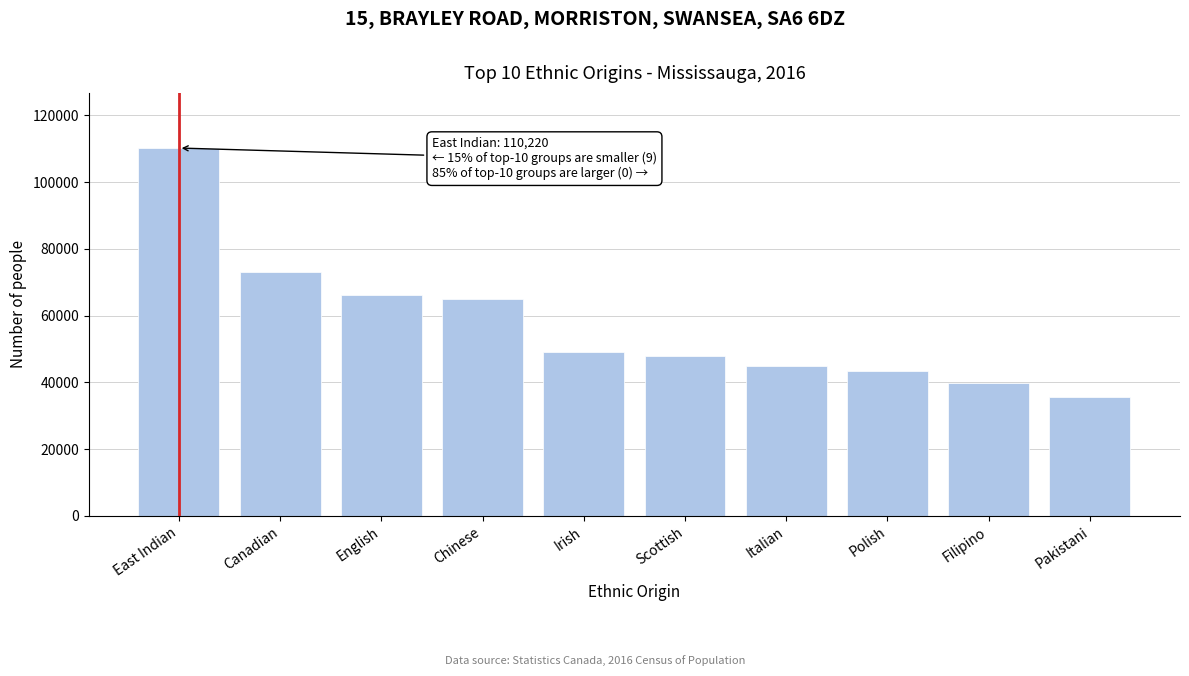

Reading left to right, extract all data points from this chart.

110220	73020	66250	64965	49115	47895	44840	43350	39755	35660